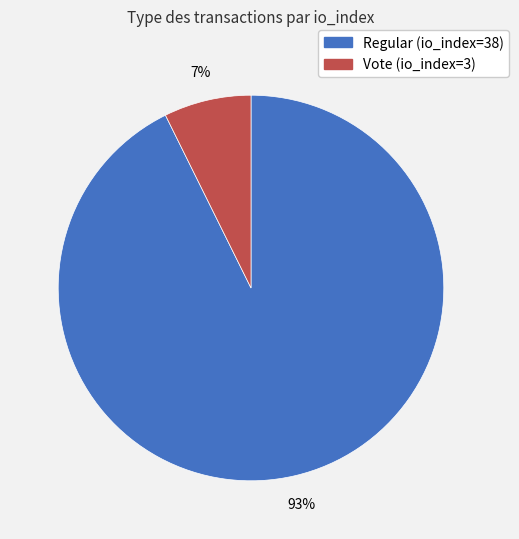

Is there any slice that represents more than half of the pie?

Yes